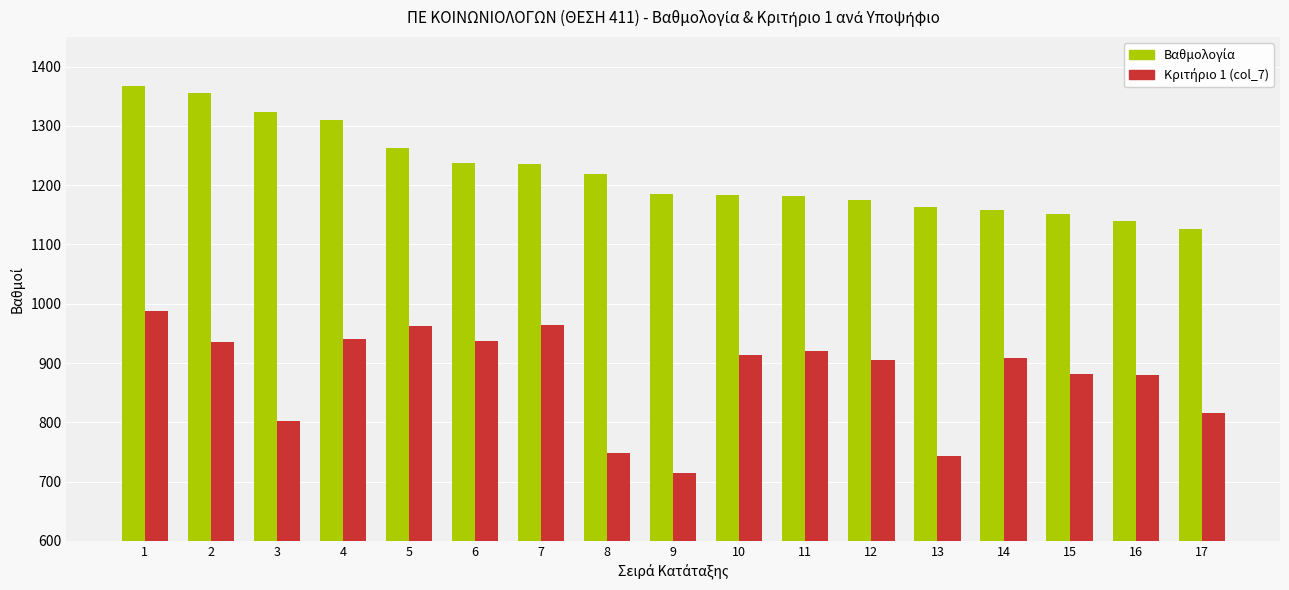

At how many categories does at least one series exceed 855?

17